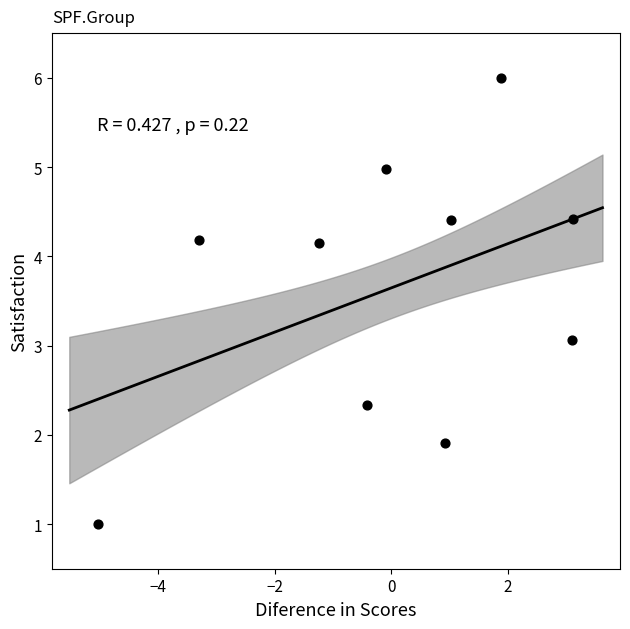

What Y value in the scatter plot is closest to 3?

3.1